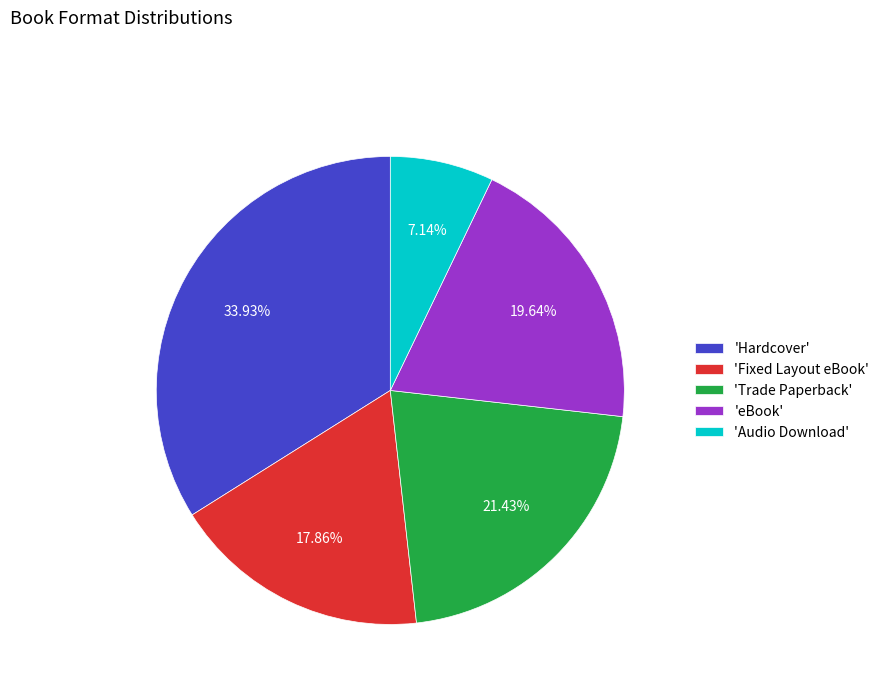

Does 'eBook' represent more than half of the total?

No